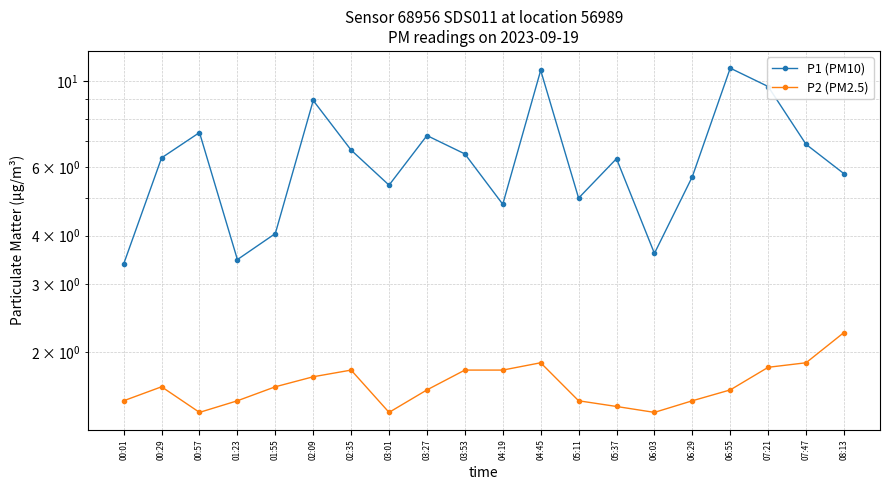

Rank the series by their average value, from lowest to highest.

P2 (PM2.5), P1 (PM10)